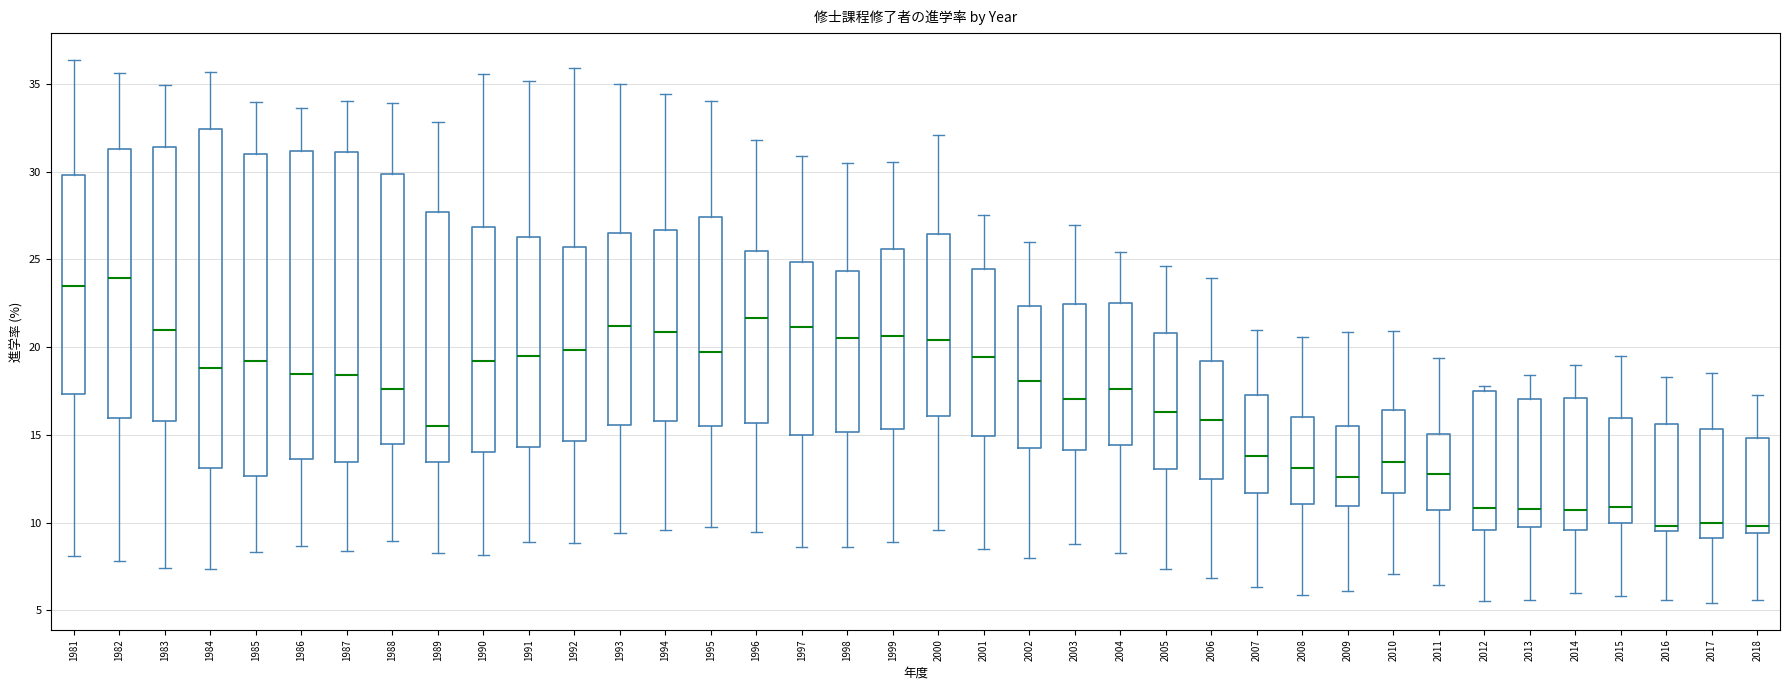

Where does the upper whisker of the box at x = 1982 end on the y-axis? The values are not printed on the chart, so give them approximately, as read against the axis.

35.5